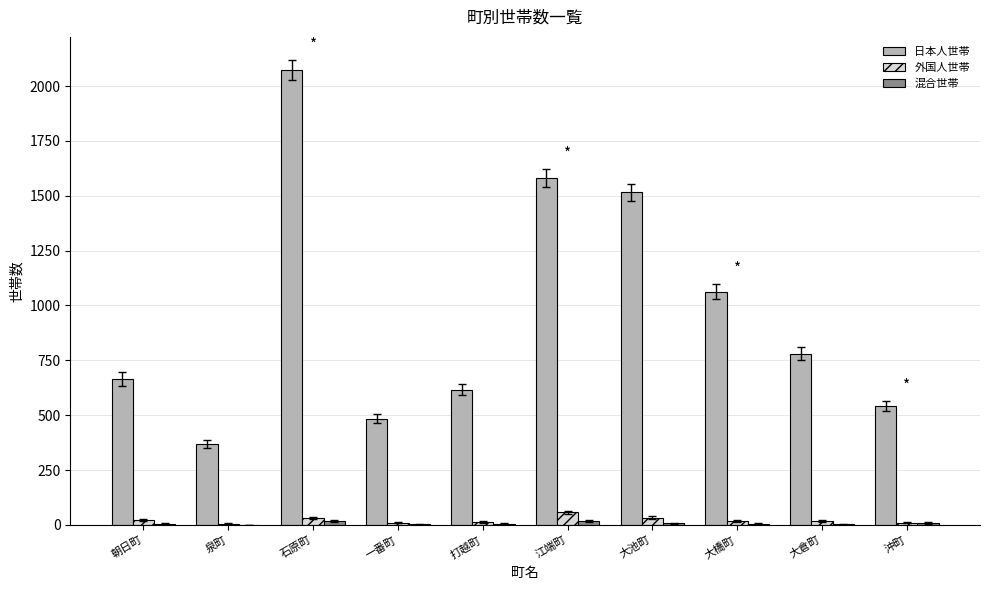

Which series has the largest total across all categories?

日本人世帯